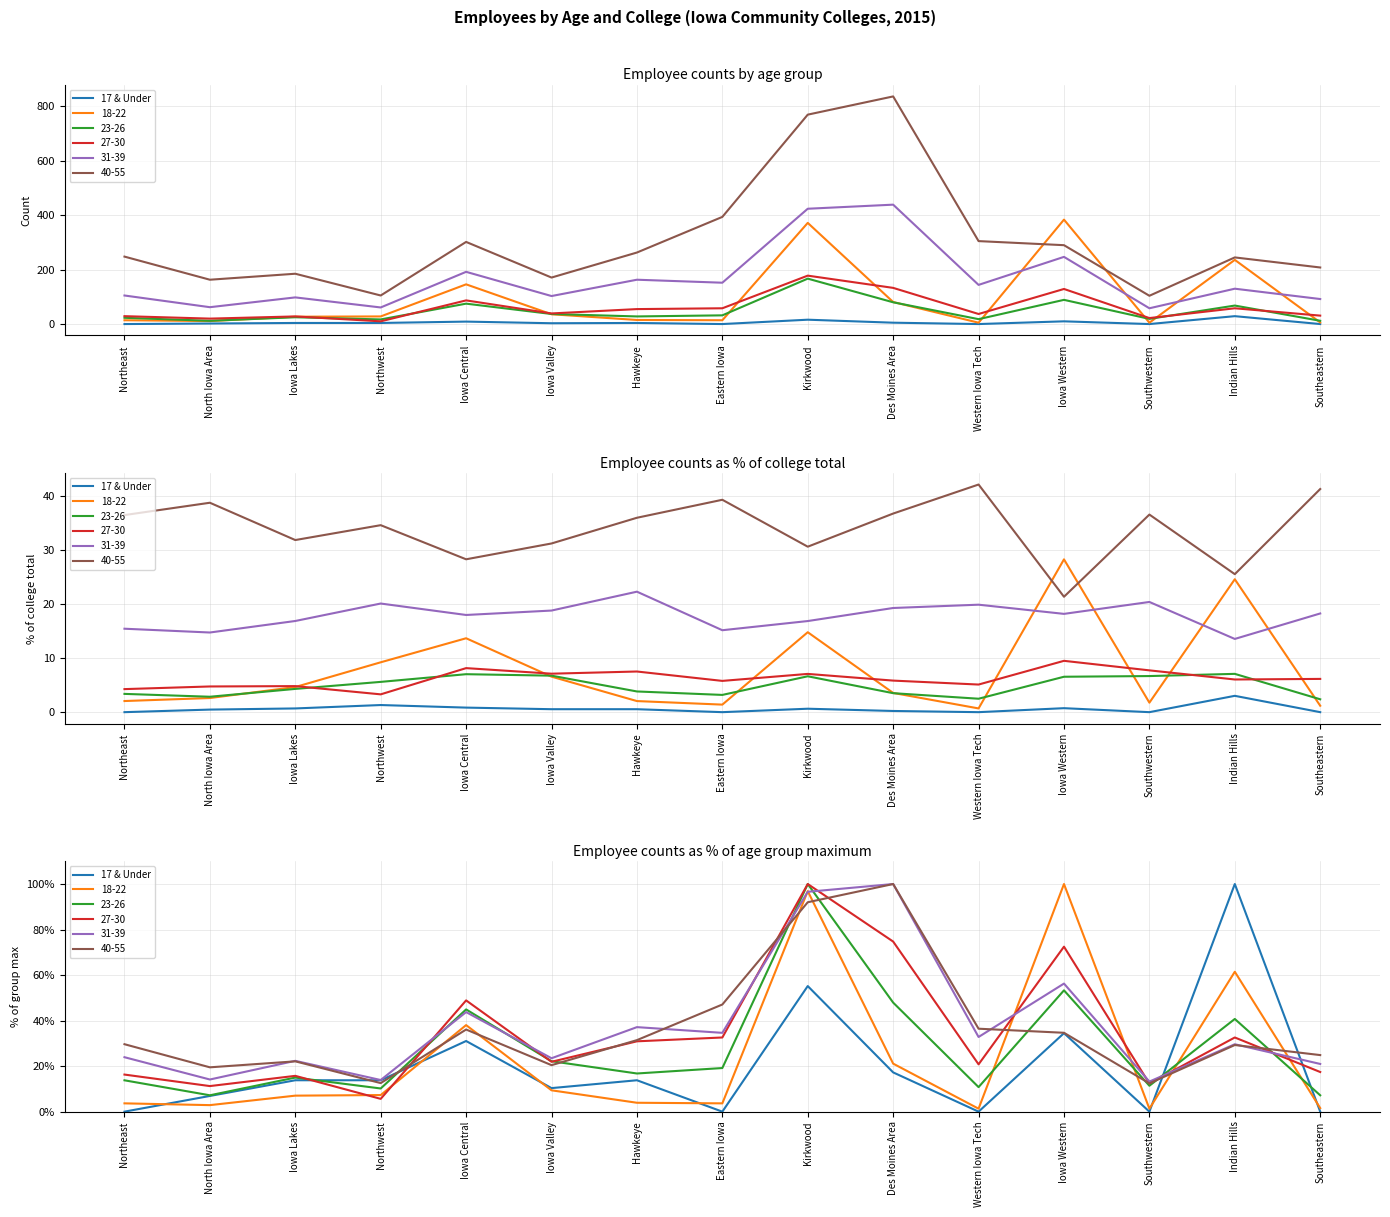

What is the average value?

19.8